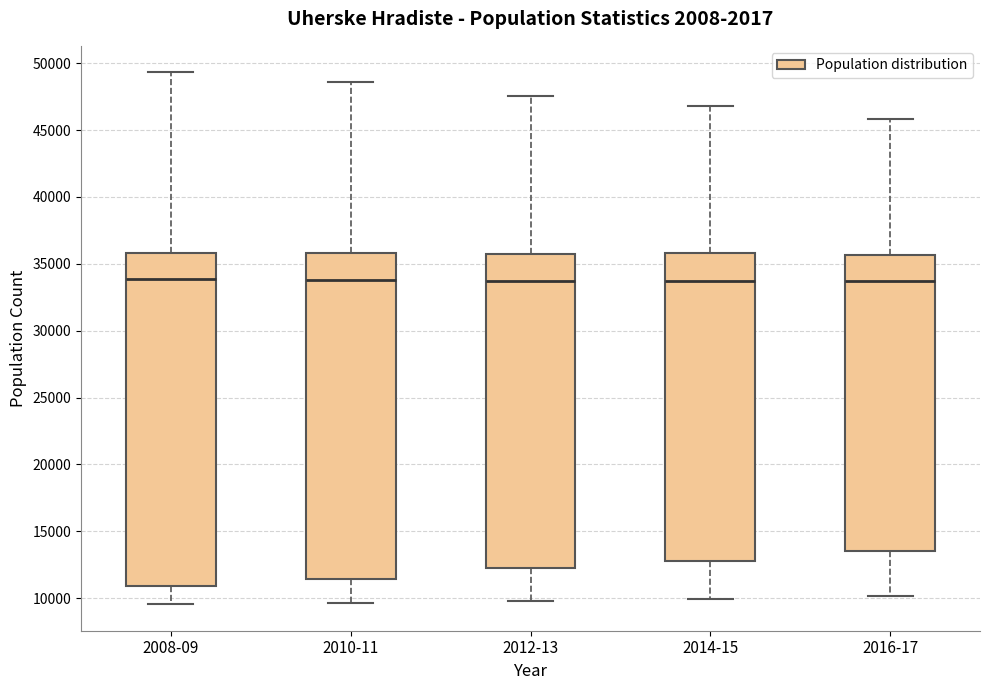

Reading left to right, transcribe this box plot: for each box, give where its median line is, the range the box spans, and where its two whiskers end, as read against the y-axis. The values are not printed on the chart, so give them approximately, as read against the axis.

2008-09: median 34000, box 11000 to 36000, whiskers 9500 to 49500
2010-11: median 34000, box 11500 to 36000, whiskers 9500 to 48500
2012-13: median 33500, box 12000 to 36000, whiskers 10000 to 47500
2014-15: median 33500, box 13000 to 36000, whiskers 10000 to 47000
2016-17: median 33500, box 13500 to 35500, whiskers 10000 to 46000